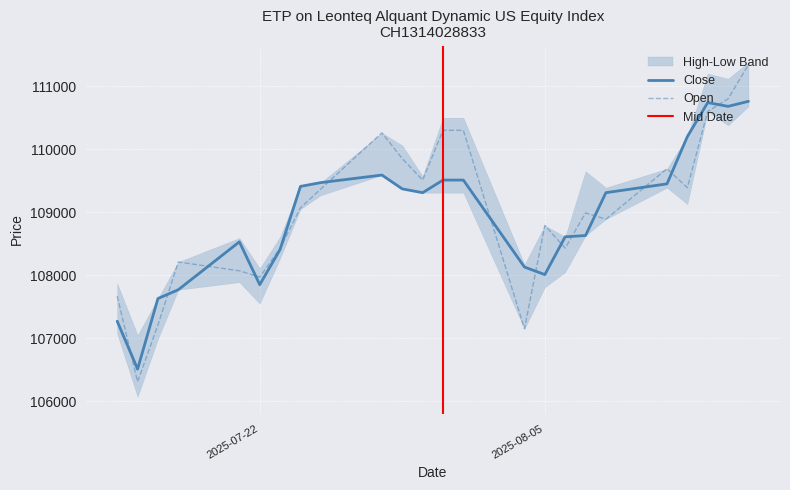

What is the label of the 3rd point from the left?

17.07.2025